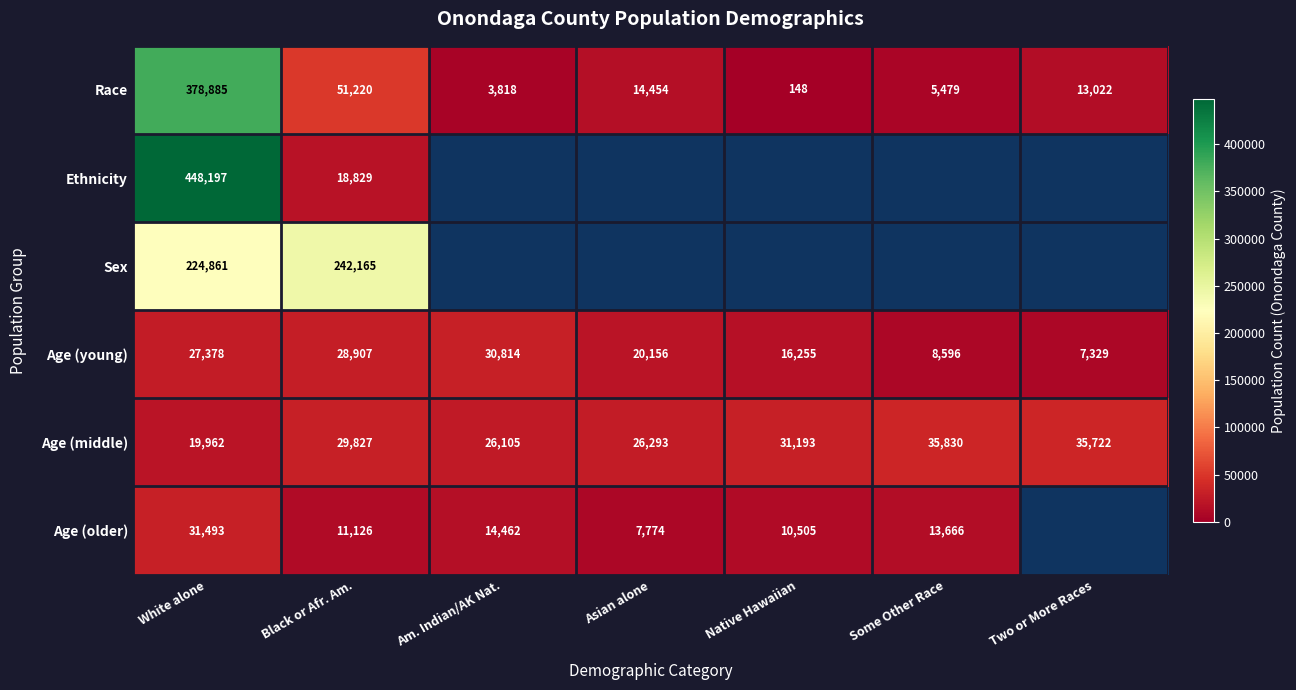

What is the maximum value shown in the chart?

448197.0